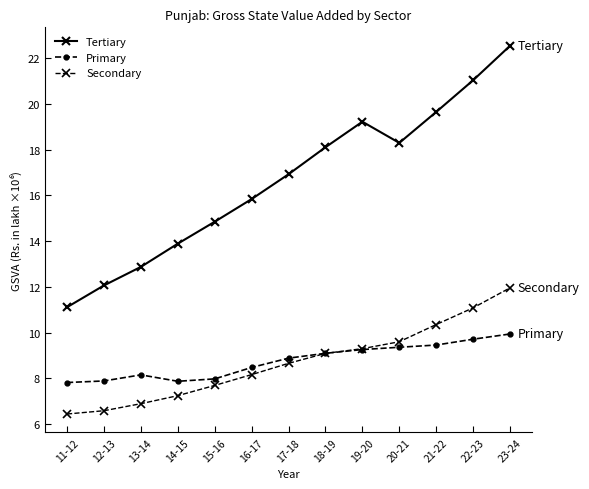

Between 18-19 and 21-22, which series saw the biggest shift?

Tertiary